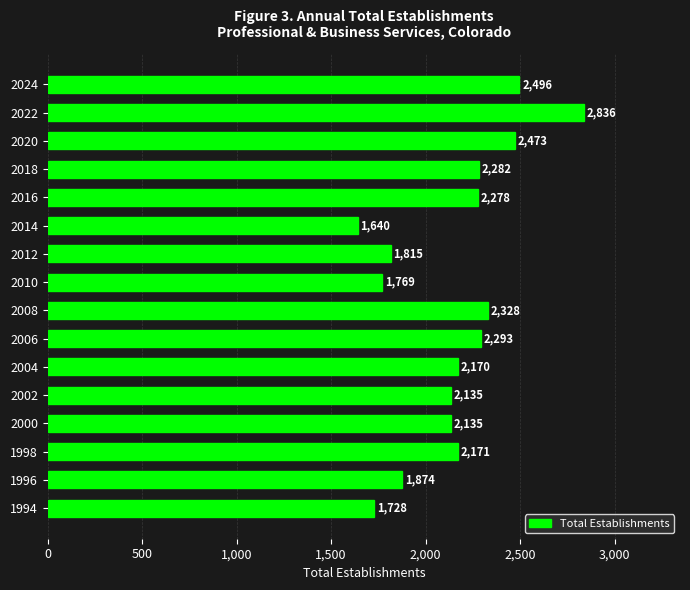

Reading top to bottom, list all the values displayed in this chart.

2496	2836	2473	2282	2278	1640	1815	1769	2328	2293	2170	2135	2135	2171	1874	1728